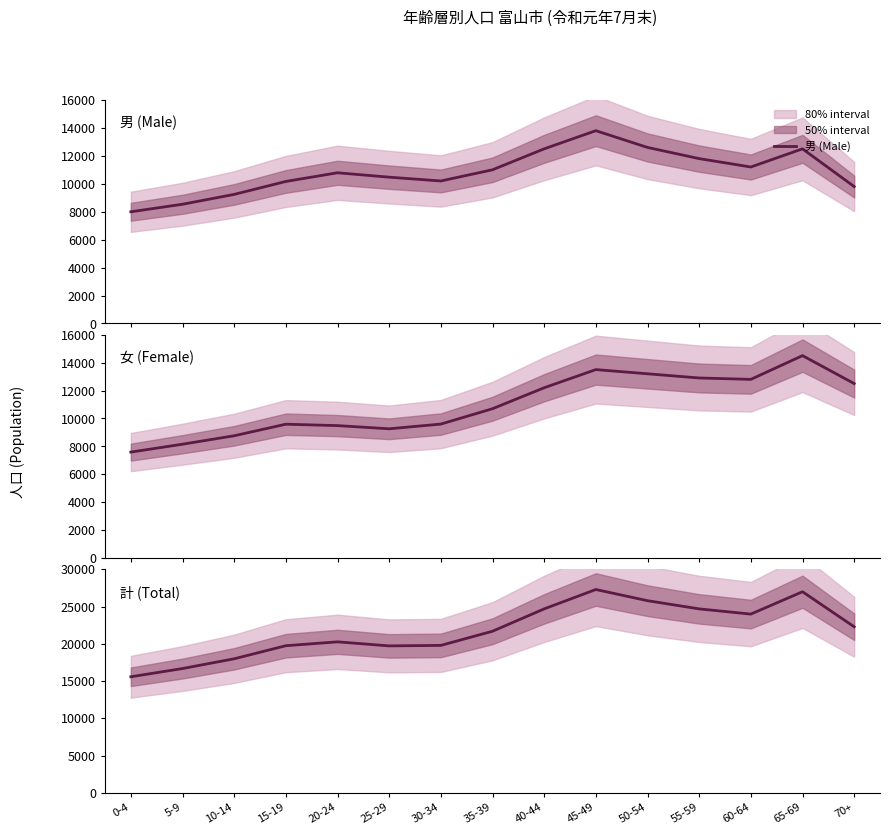

True or false: 計 (Total) has a value of 34094 at 50-54.

False